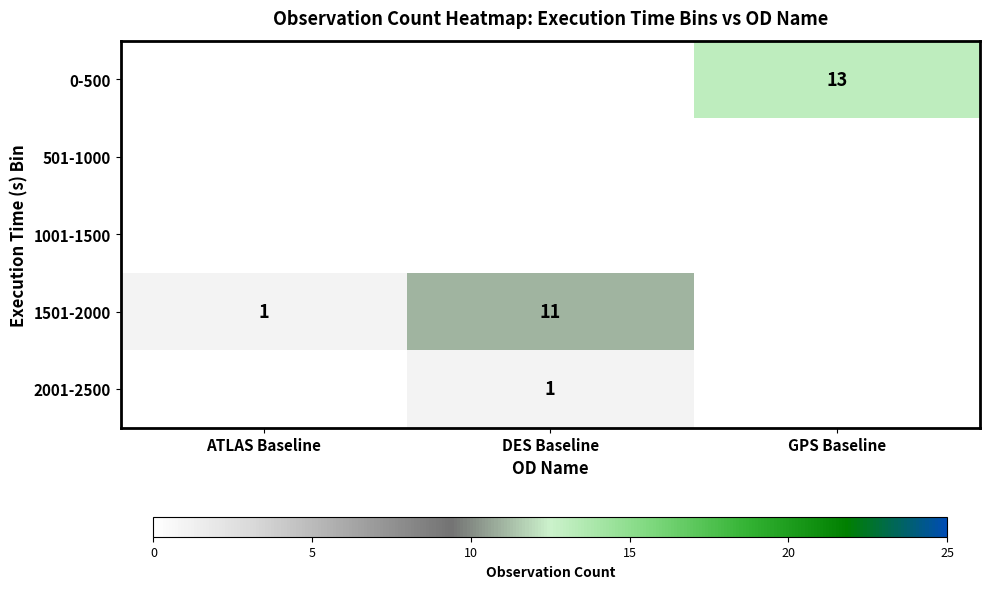

Is it true that 2001-2500 equals 0 at DES Baseline?

False